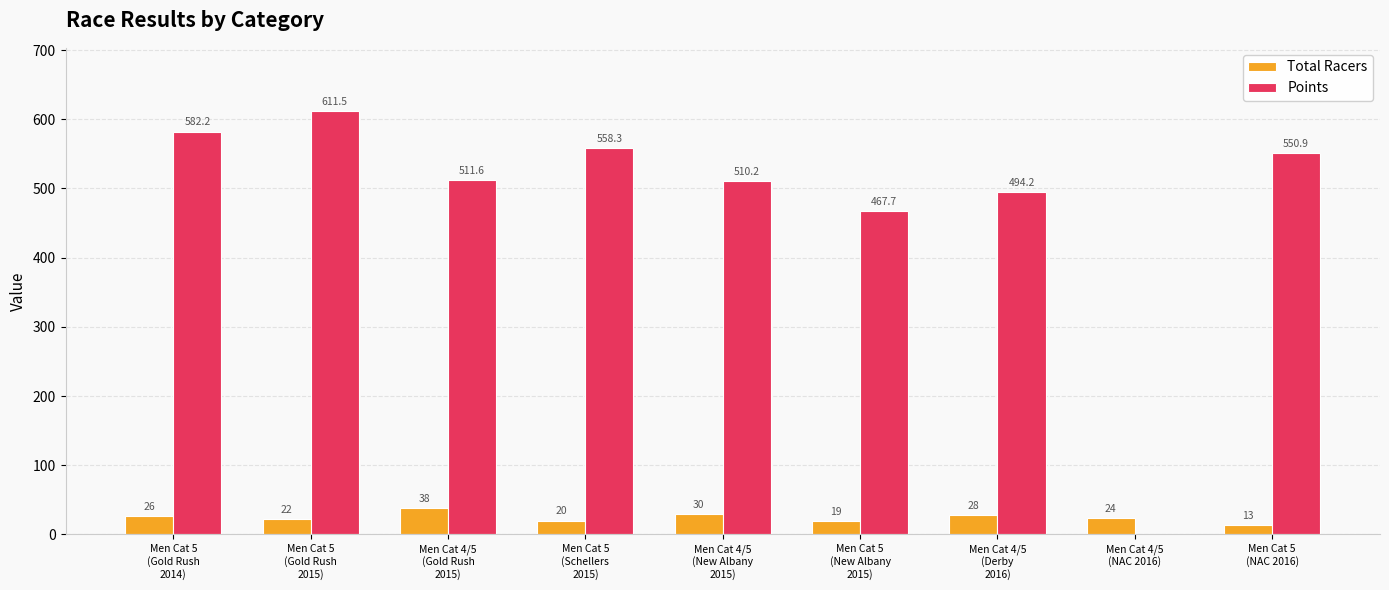

How many data points in Points are above 511?

5